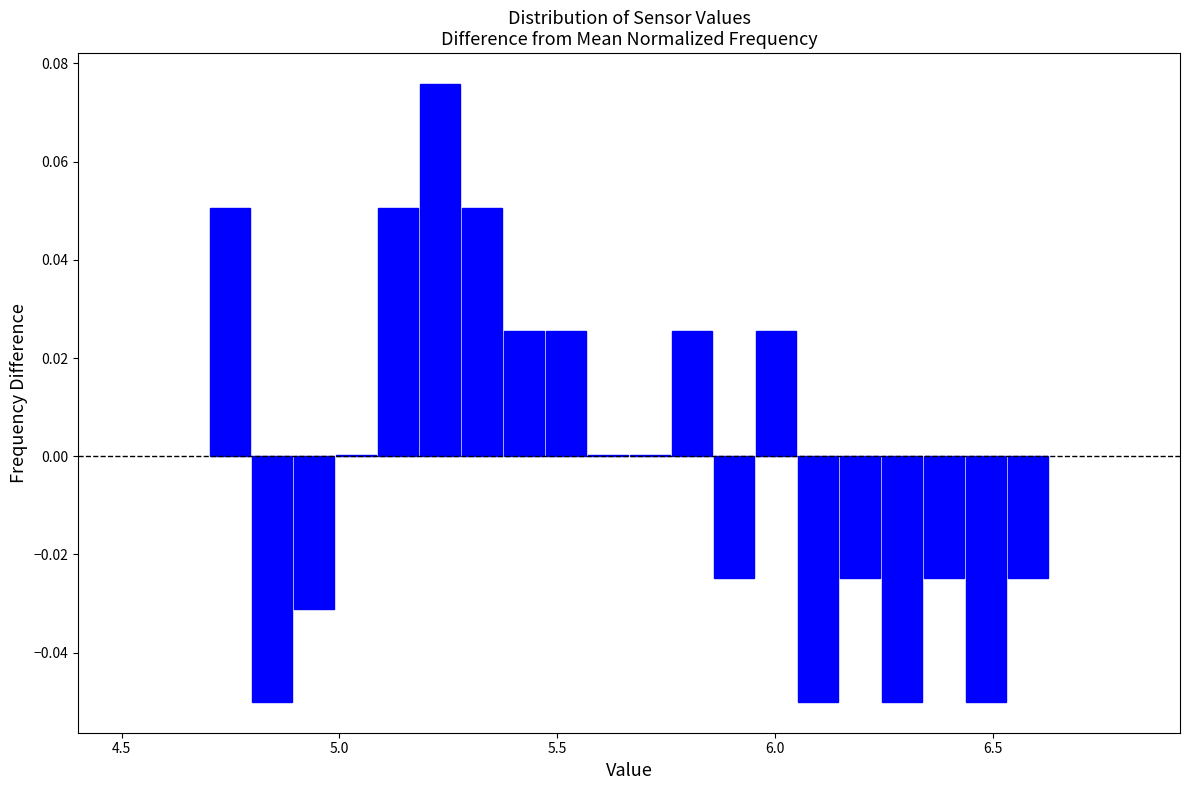

Around what value on the x-axis is the tallest bar? Give the approximate position of its centre, as read against the axis.

5.25